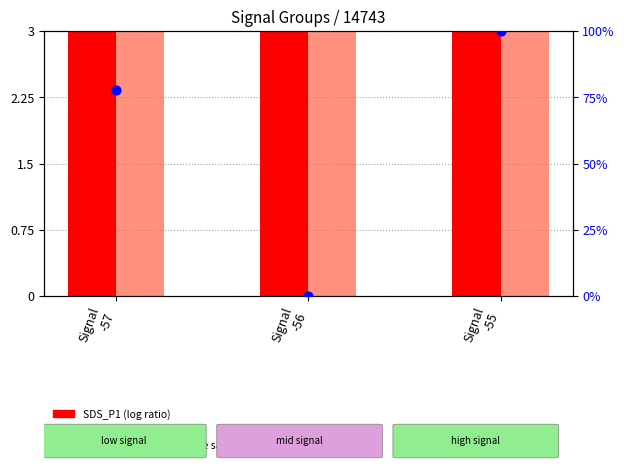

Which series has the largest Y range (max minus min)?

SDS_P1